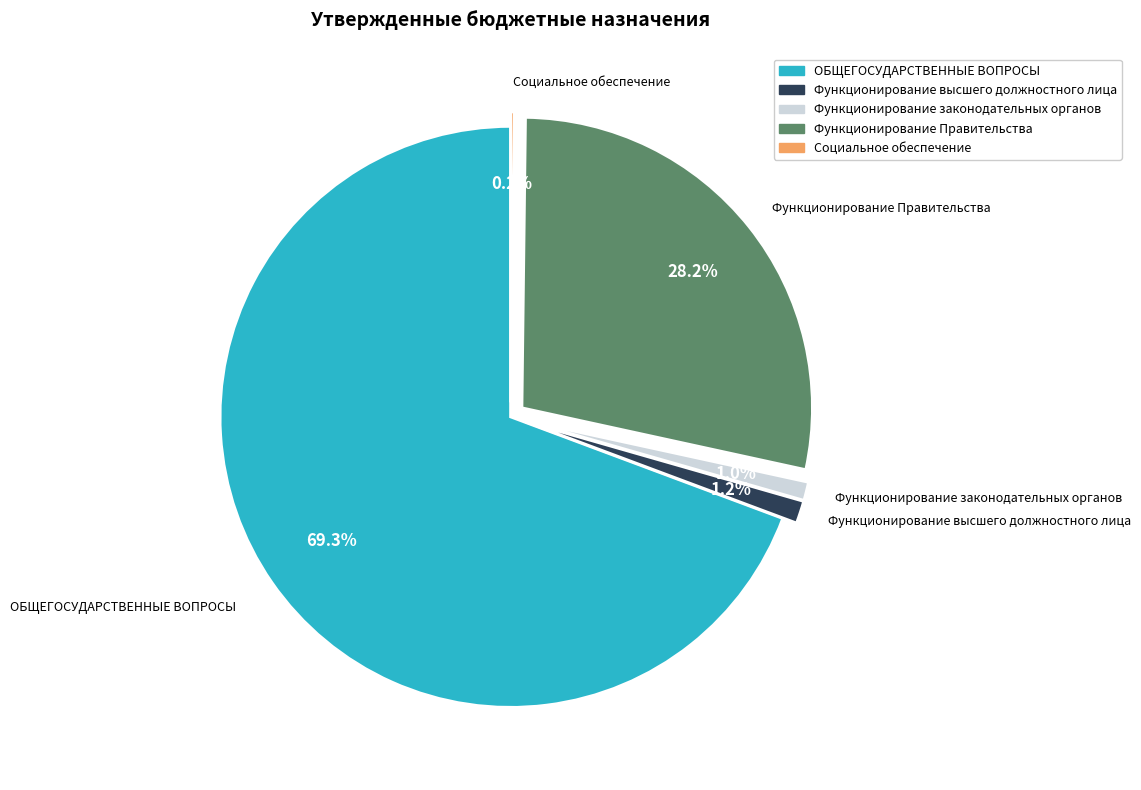

Is it true that Функционирование высшего должностного лица is 9% of the pie?

False